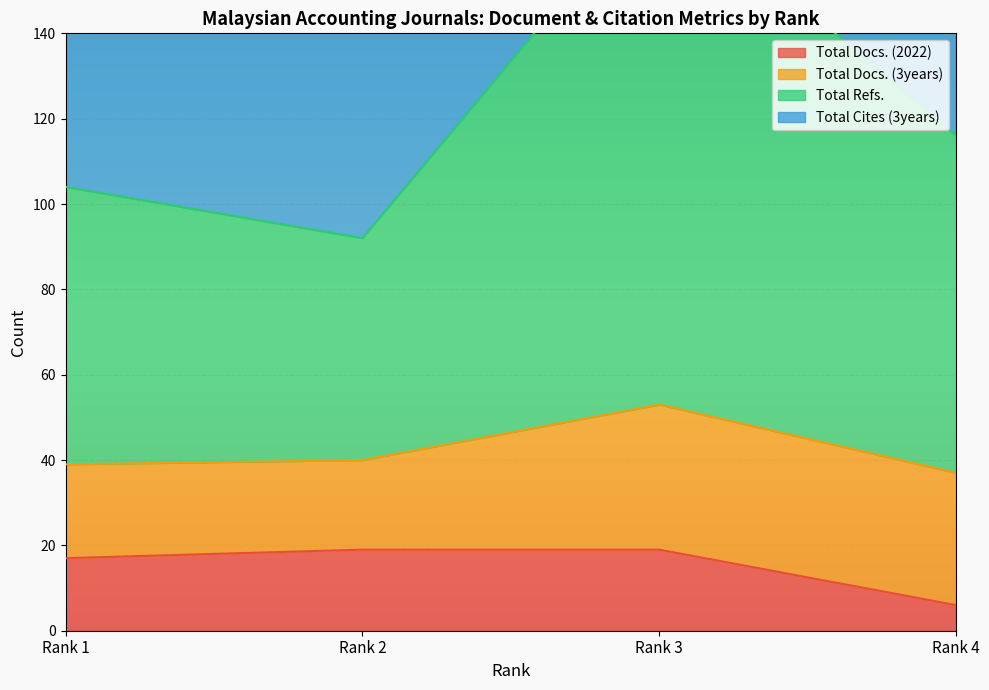

What is the spread (max minus min) of values at Rank 3?

156